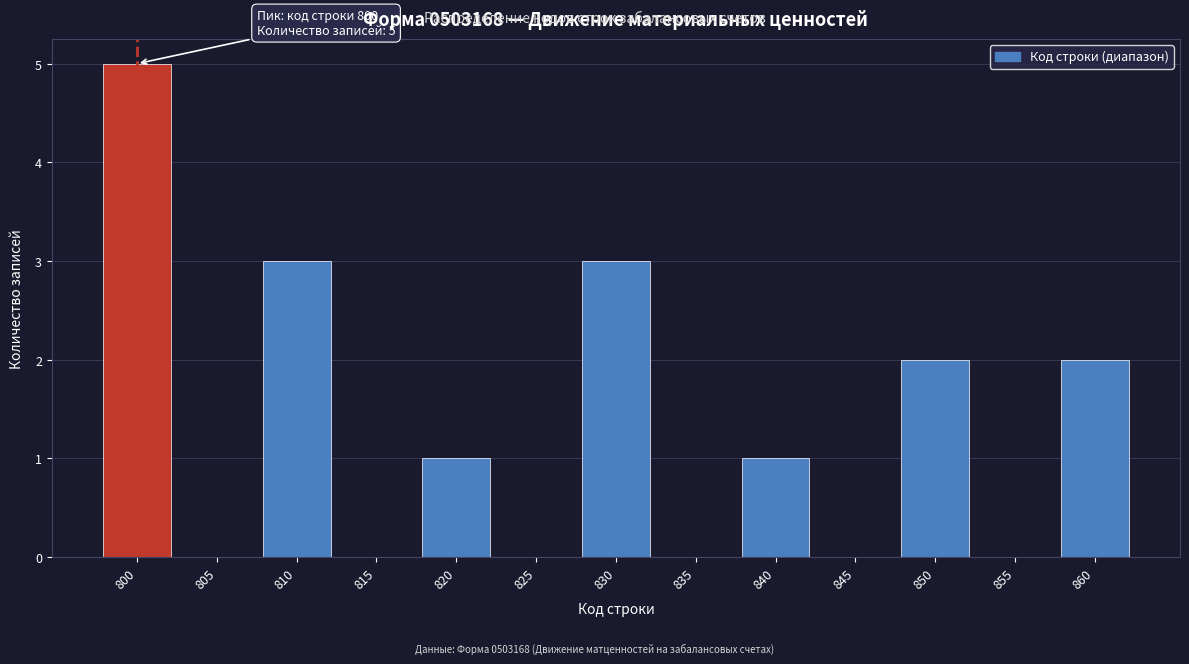

Reading right to left, extract all data points from this chart.

860=2	855=0	850=2	845=0	840=1	835=0	830=3	825=0	820=1	815=0	810=3	805=0	800=5